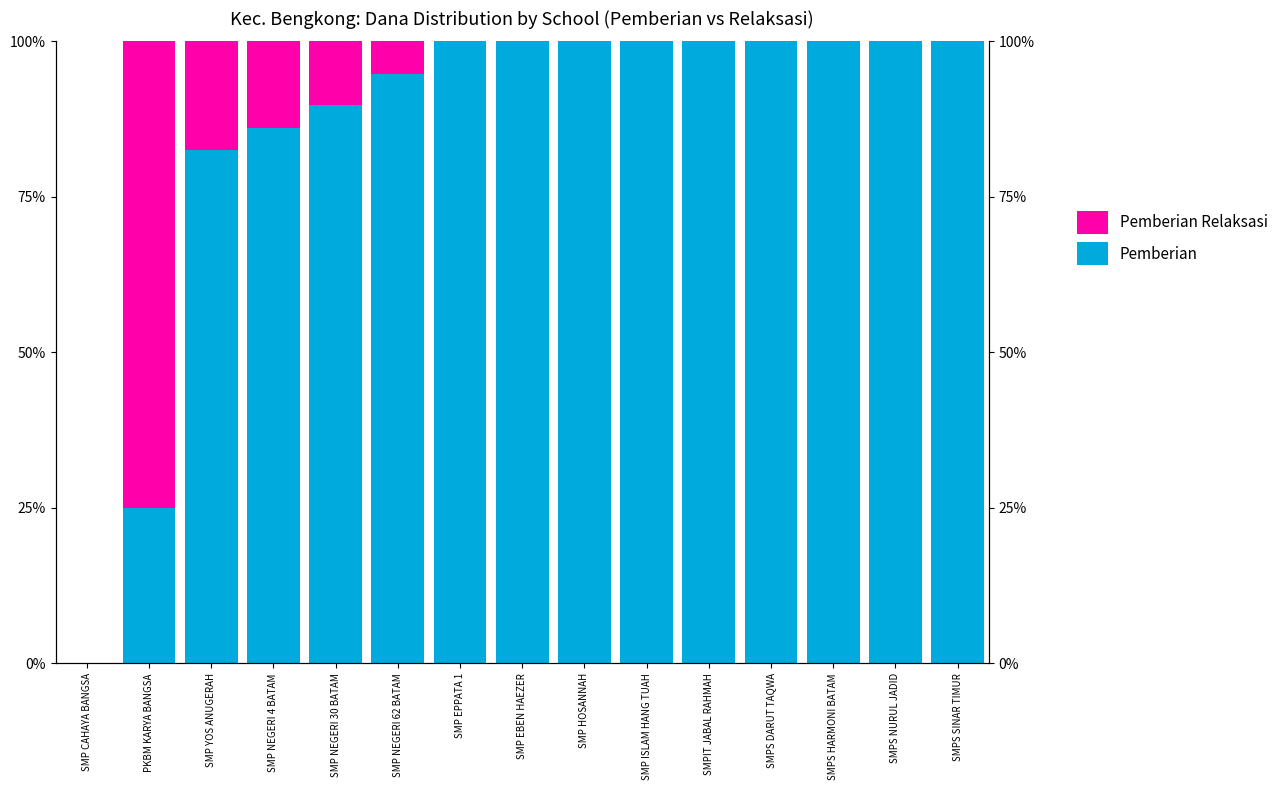

How many series are shown in this chart?

2